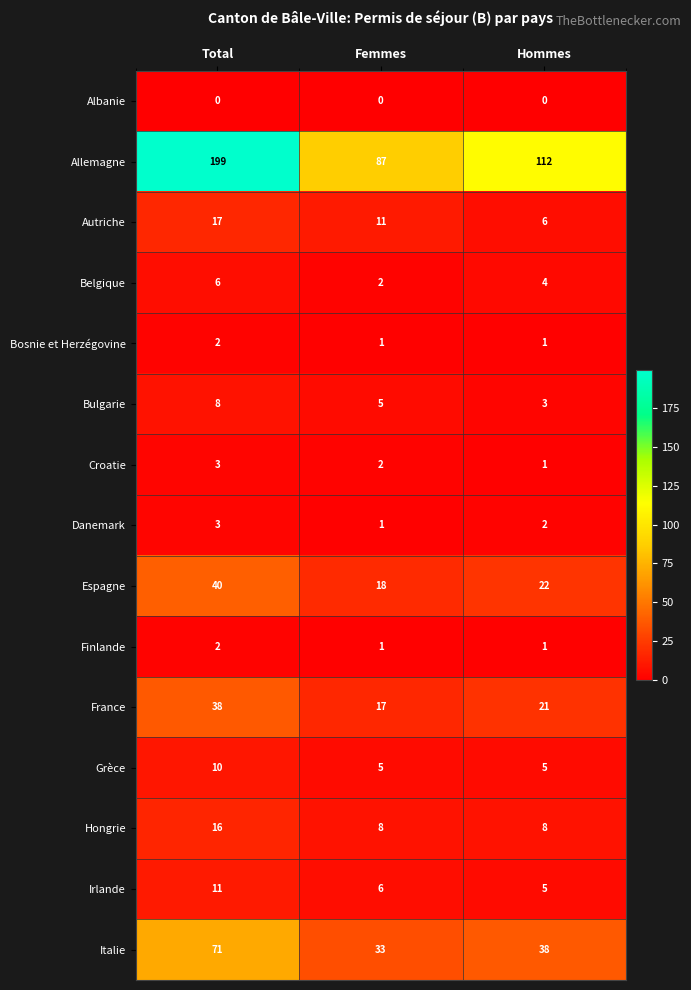

How many Finlande values are between 1 and 2?

3